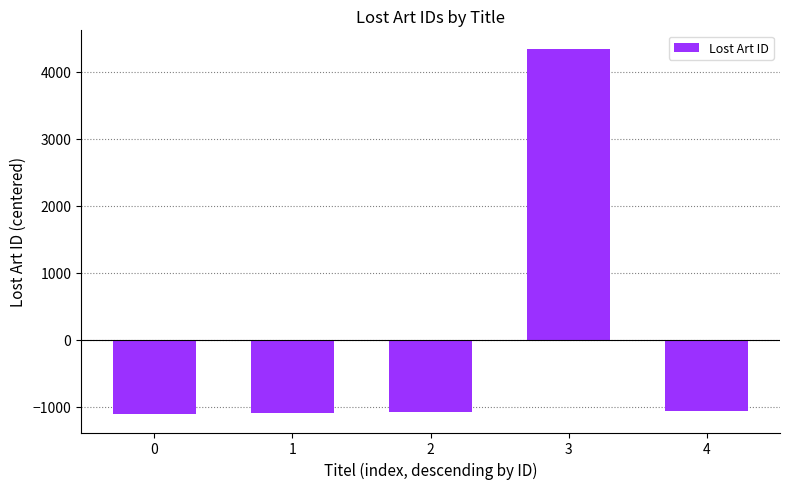

What is the change in value from 2 to 3?

+5423.0